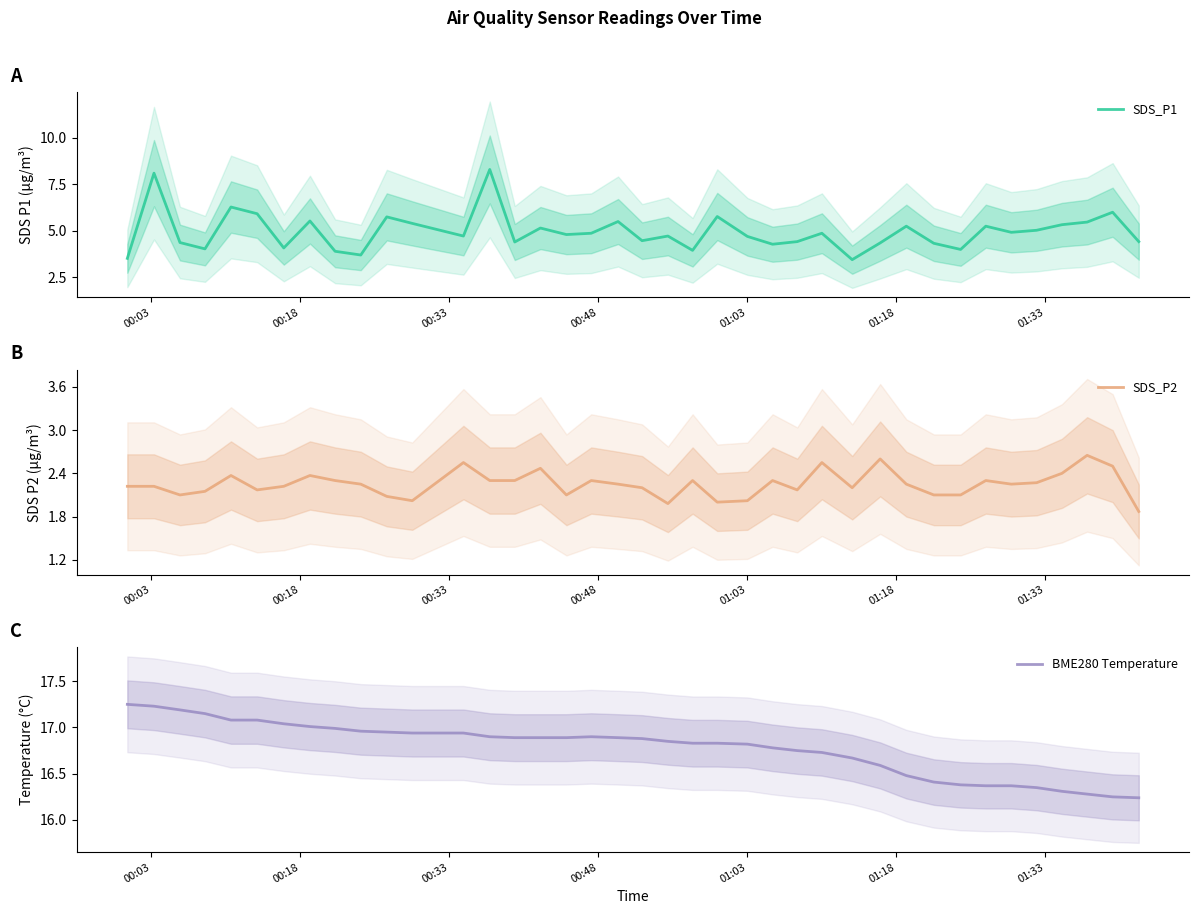

How many distinct data groups are displayed?

3